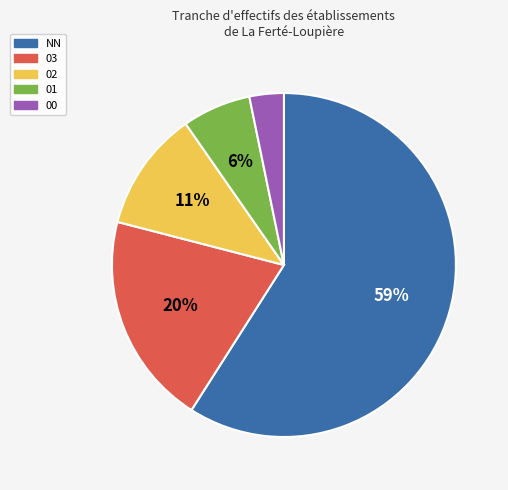

To the nearest percent, what portion does 00 represent?

3%